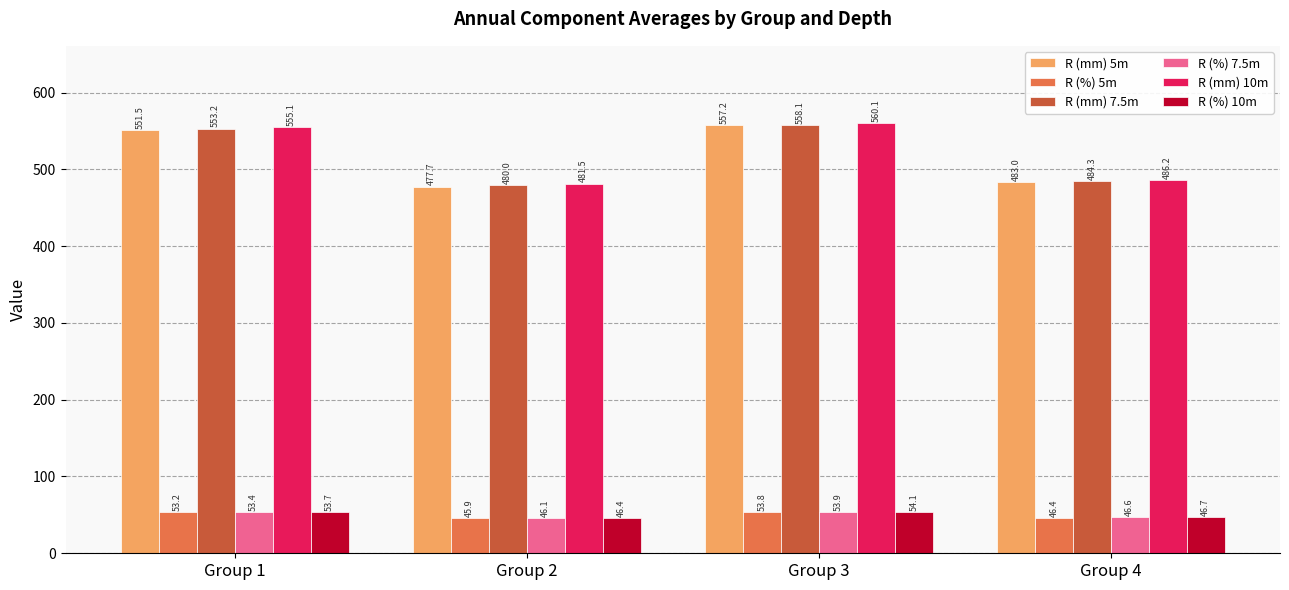

At which label is R (mm) 7.5m closest to 519?

Group 1